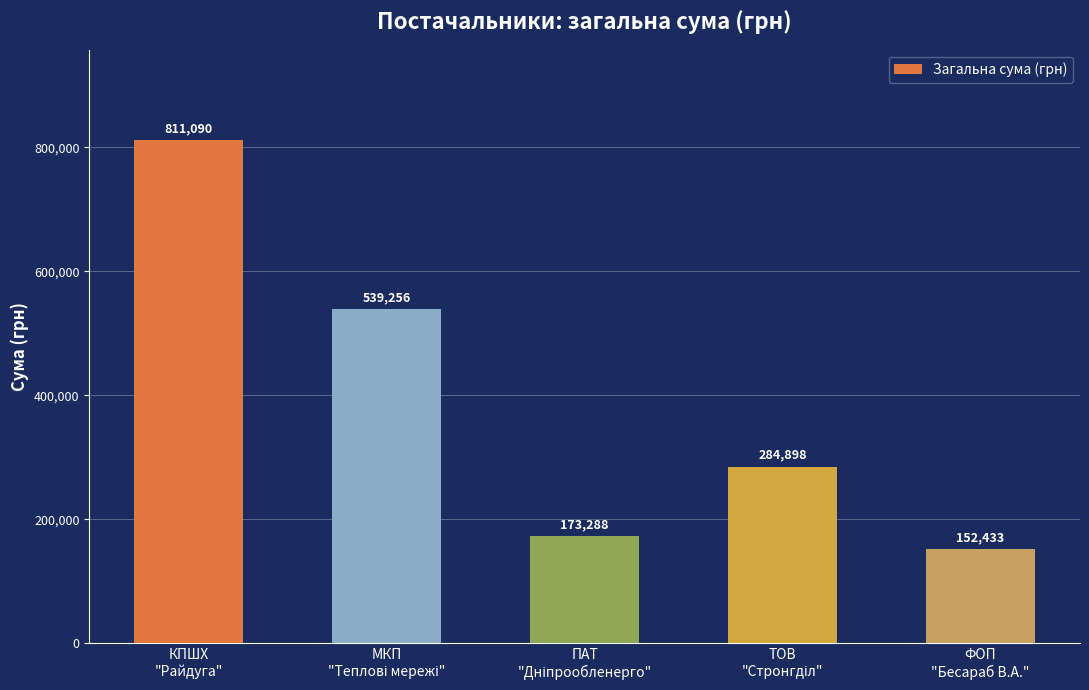

The value at ФОП
"Бесараб В.А." is 152433.0. True or false?

True